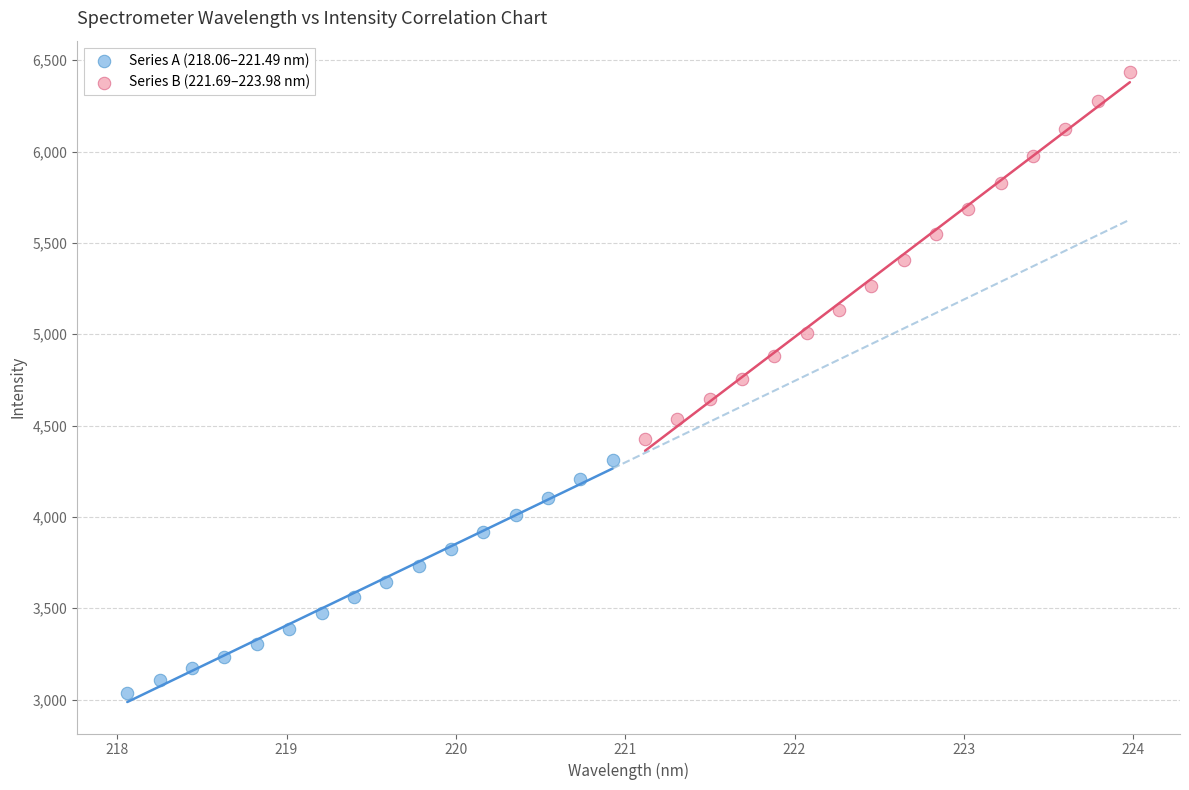

Which series has the widest spread of Y values?

Series B (221.69–223.98 nm)